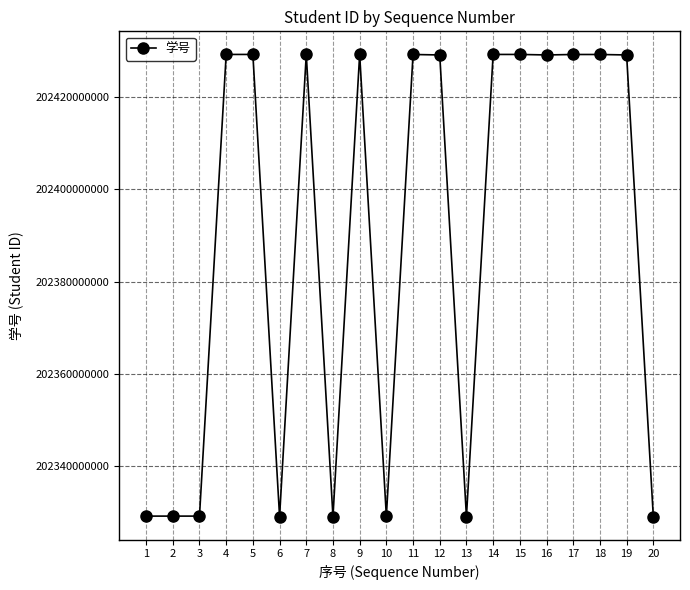

The chart shows a value of 202429220323 at 5. True or false?

True